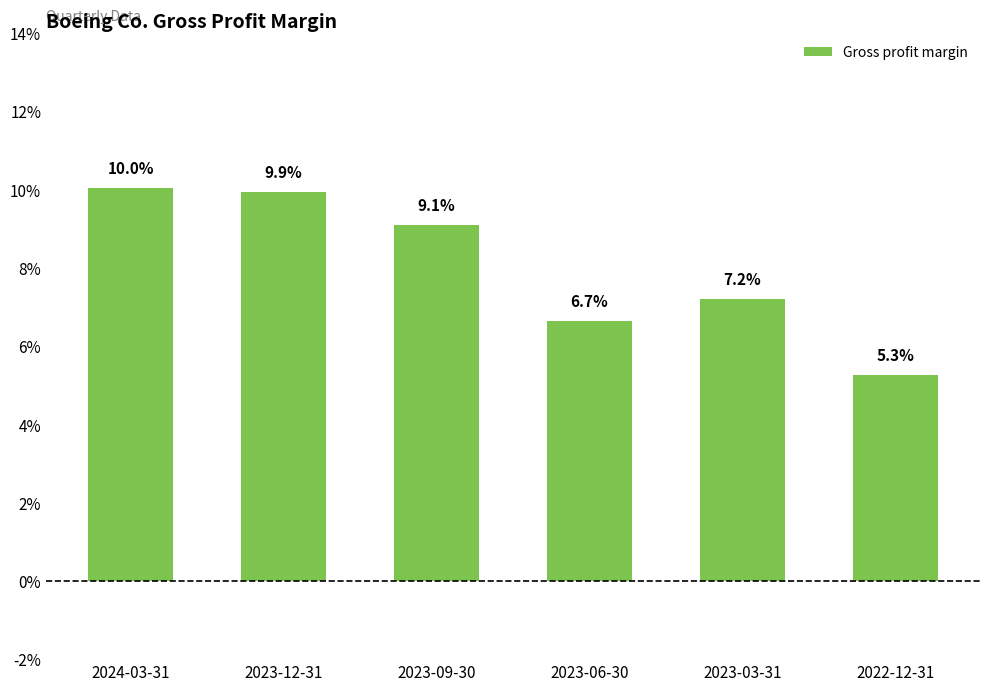

List the labels in order of value, smallest first.

2022-12-31, 2023-06-30, 2023-03-31, 2023-09-30, 2023-12-31, 2024-03-31